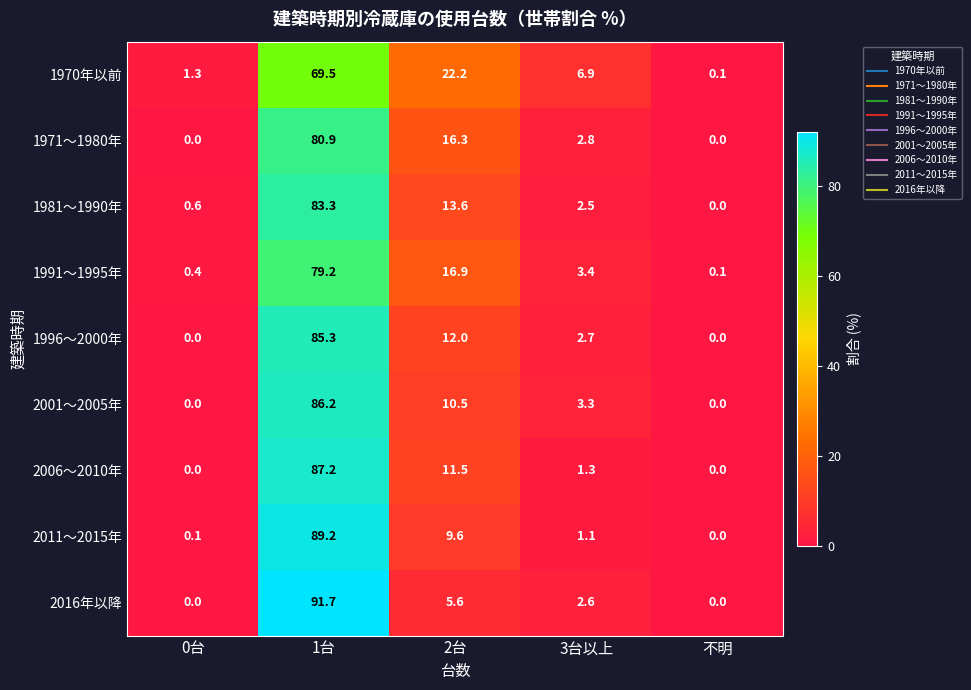

What is the sum of all 1991～1995年 values?

100.0